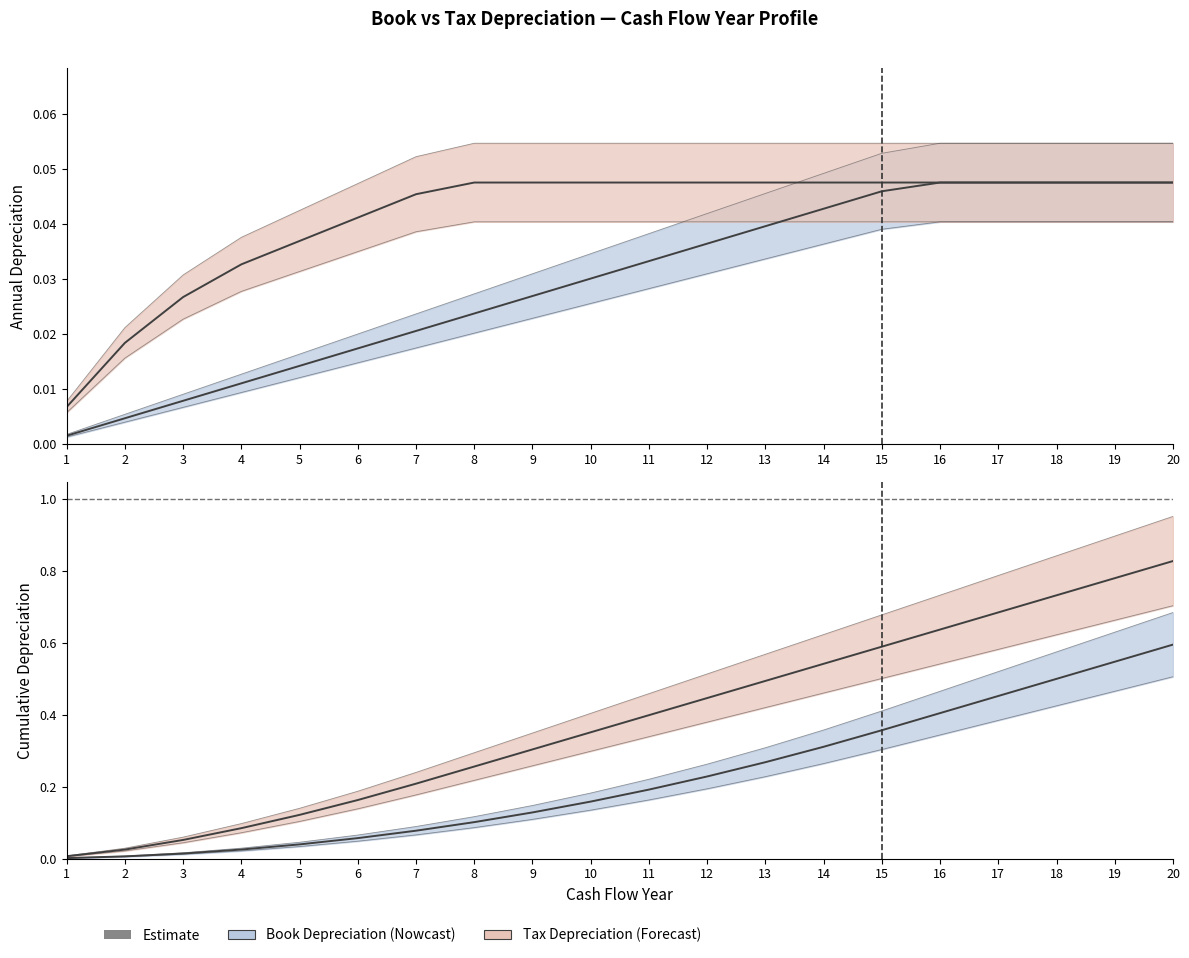

Where is Book Cumulative nearest to the value 0?

1